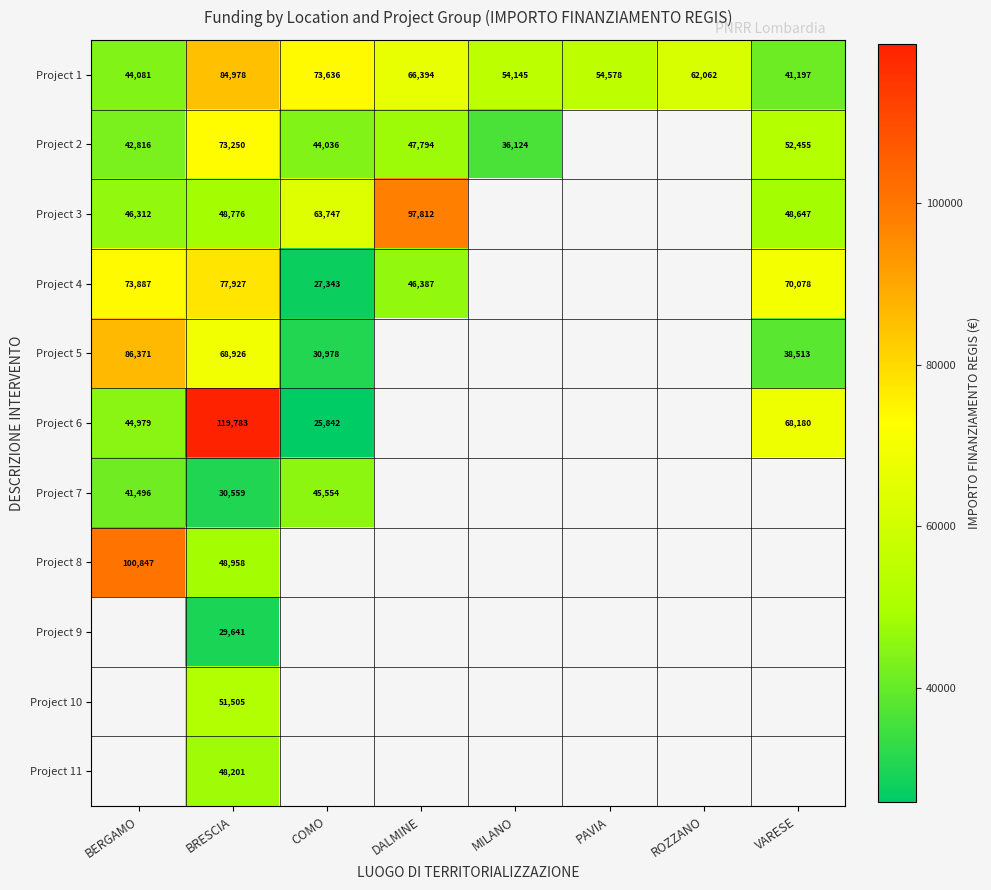

Is the value of Project 1 at MILANO greater than the value of Project 5 at BERGAMO?

No